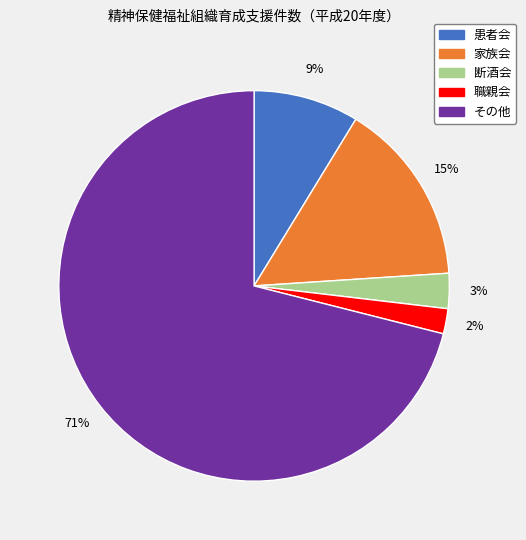

Which category has the smallest portion of the pie?

職親会